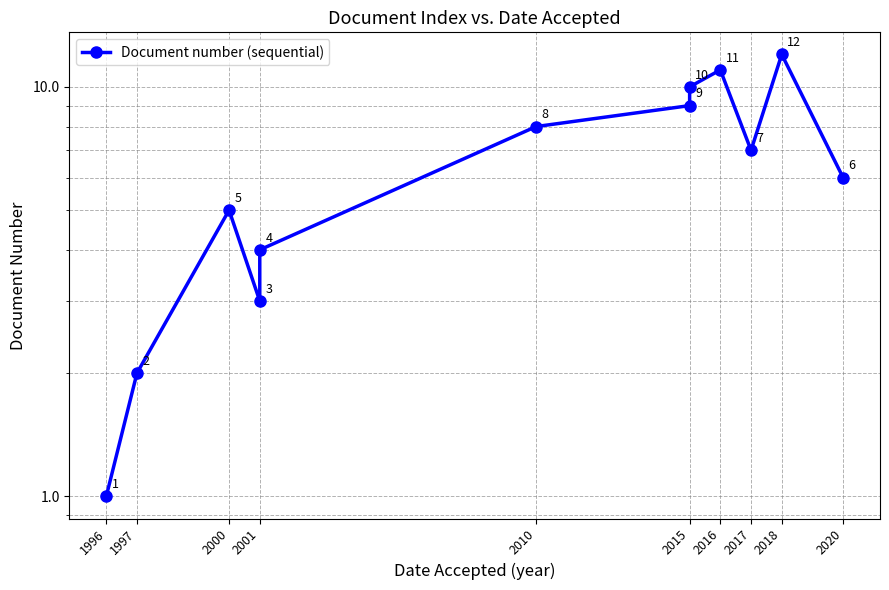

What is the average value?

6